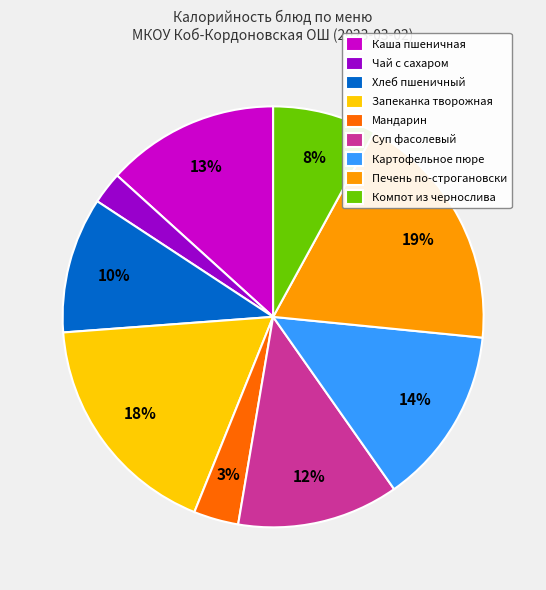

Which category has the biggest portion of the pie?

Печень по-строгановски